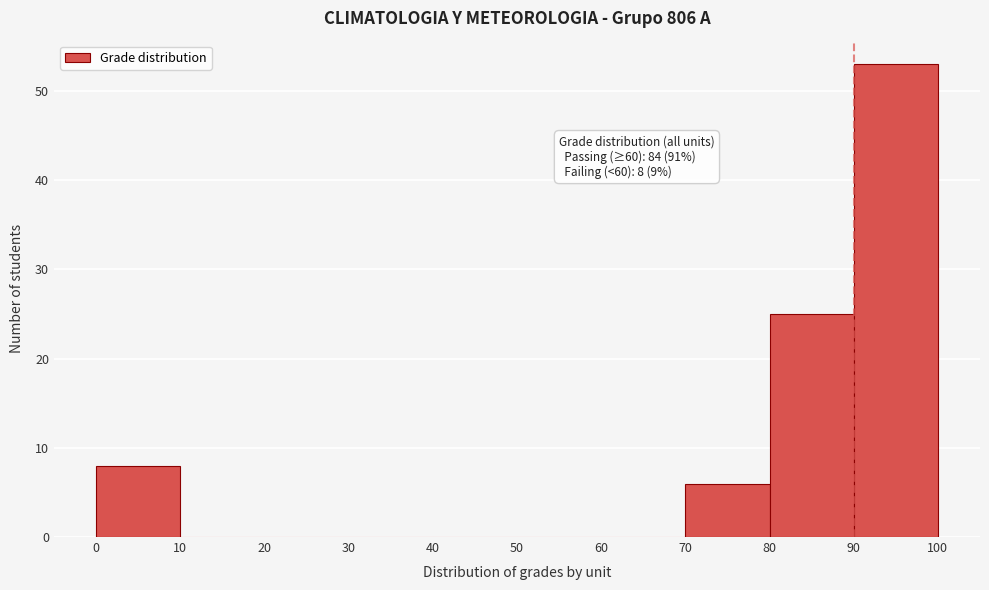

Which range on the x-axis has the tallest bar?

90 to 100